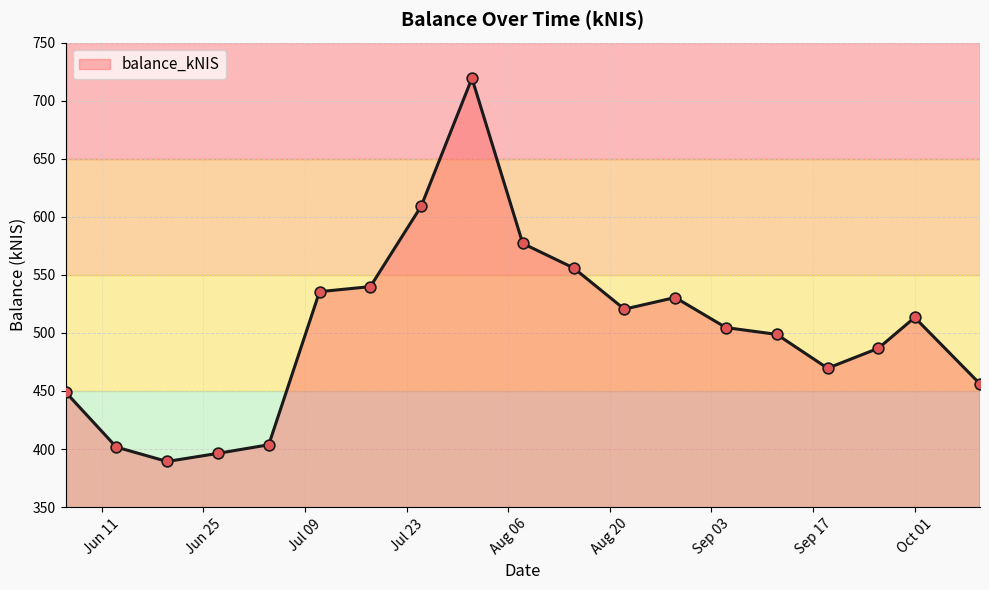

What is the difference between the maximum and minimum values?

329.9